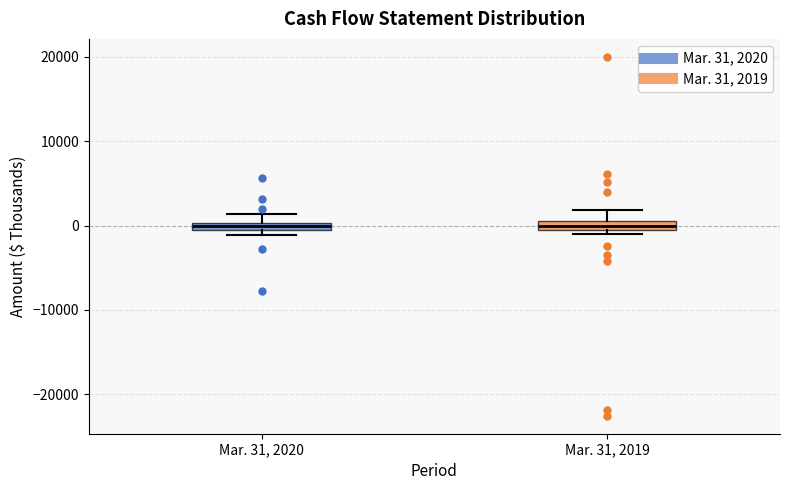

Where is the upper edge of the box for Mar. 31, 2020 on the y-axis? The values are not printed on the chart, so give them approximately, as read against the axis.

0